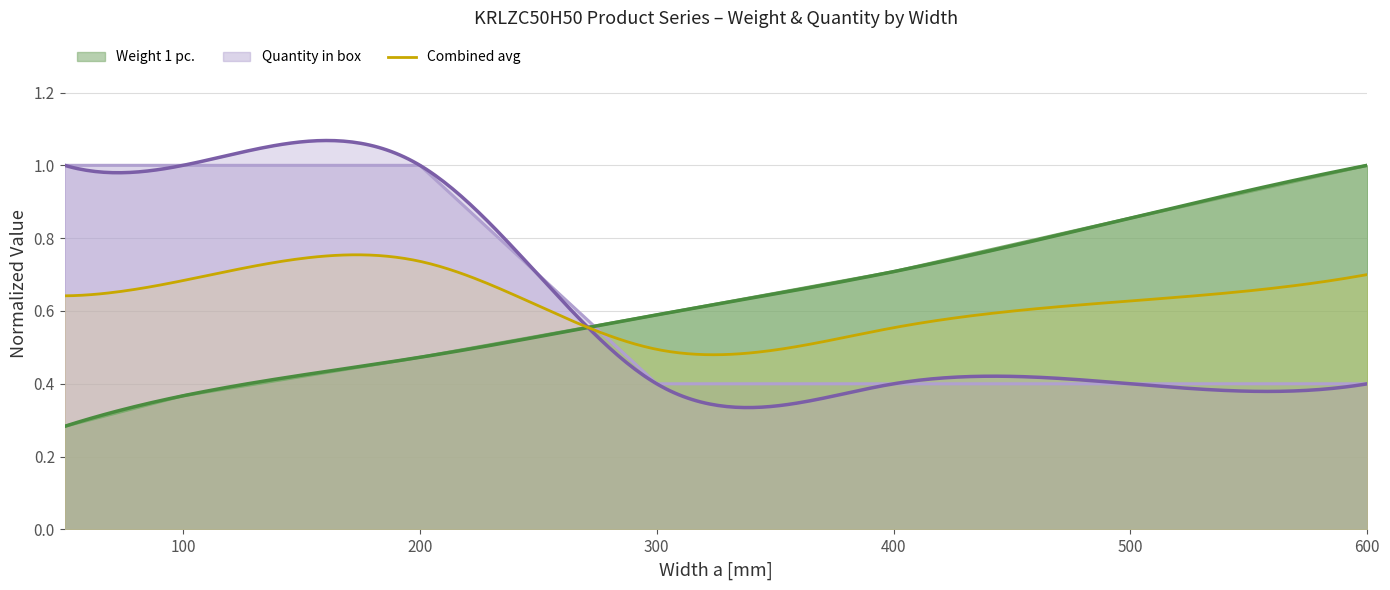

What is the difference between the highest and lowest values at 100?

0.6